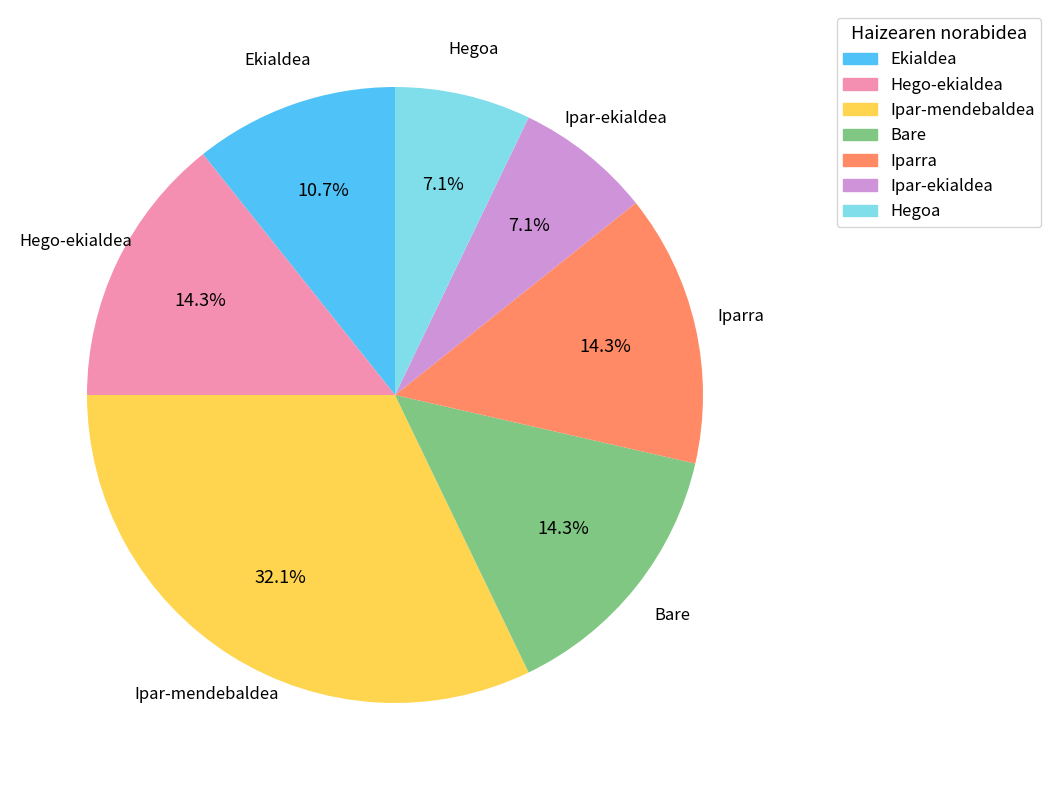

How many slices are in this pie chart?

7